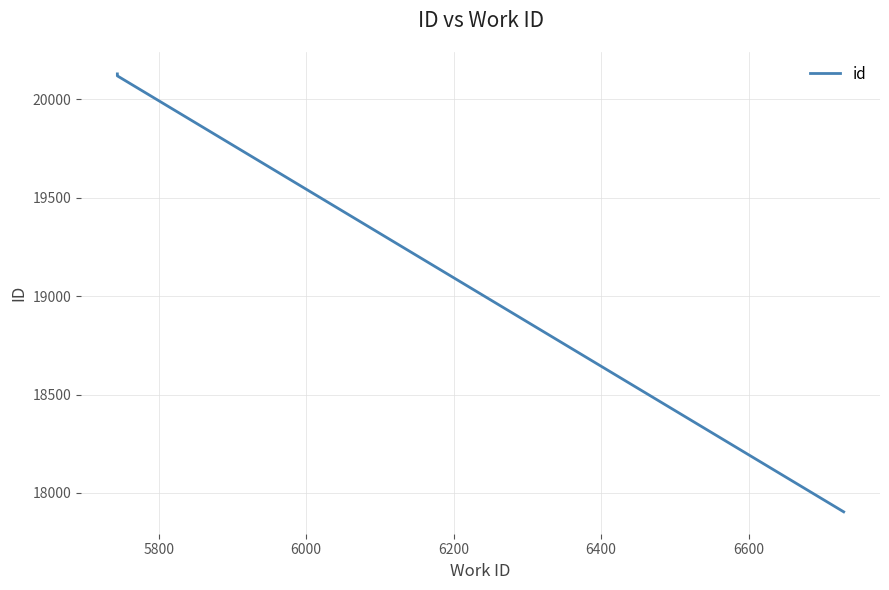

What is the difference between the maximum and minimum values?

2226